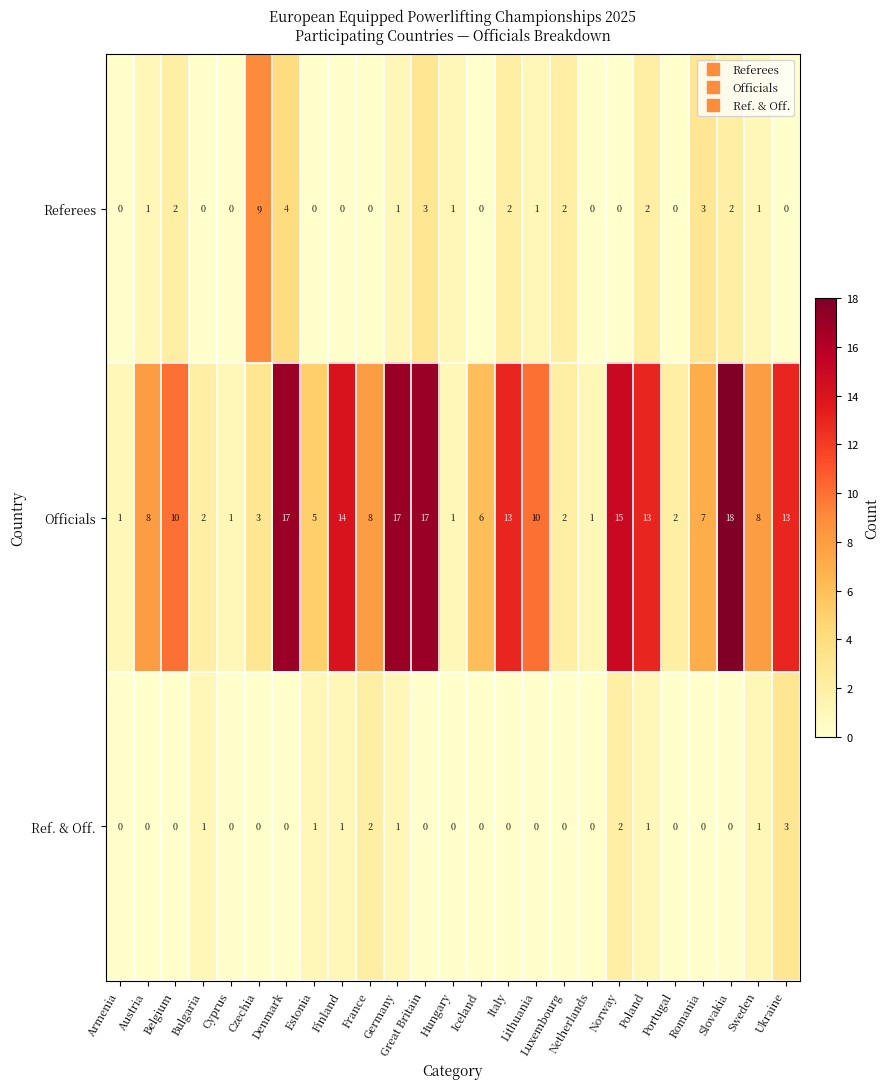

How many values in the Ref. & Off. series exceed 0?

9